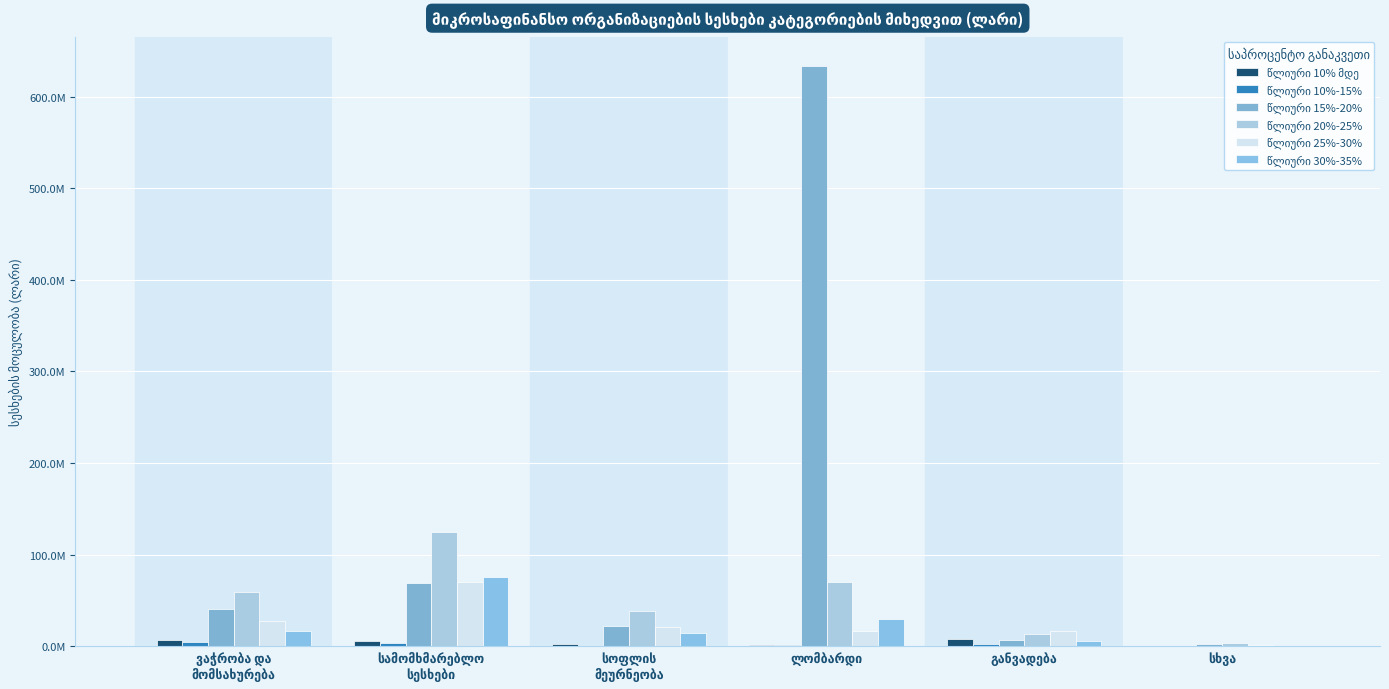

Reading left to right, what are all the values shown in this chart?

წლიური 10% მდე: 6929144.9	5409361.5	2030171.5	1775374.7	7577134.5	0.0
წლიური 10%-15%: 4151907.4	3409204.7	29763.0	1286174.4	1927745.6	55217.1
წლიური 15%-20%: 40944816.8	68925599.8	21866836.9	633622637.3	6700688.1	2349975.0
წლიური 20%-25%: 58804956.9	124149062.4	37905872.5	70537062.4	13129932.2	3964329.3
წლიური 25%-30%: 27045896.2	69495503.4	21136065.3	16003624.6	16929149.7	1083102.9
წლიური 30%-35%: 16426877.2	75457699.9	13948422.9	29535286.0	5281914.5	319216.2